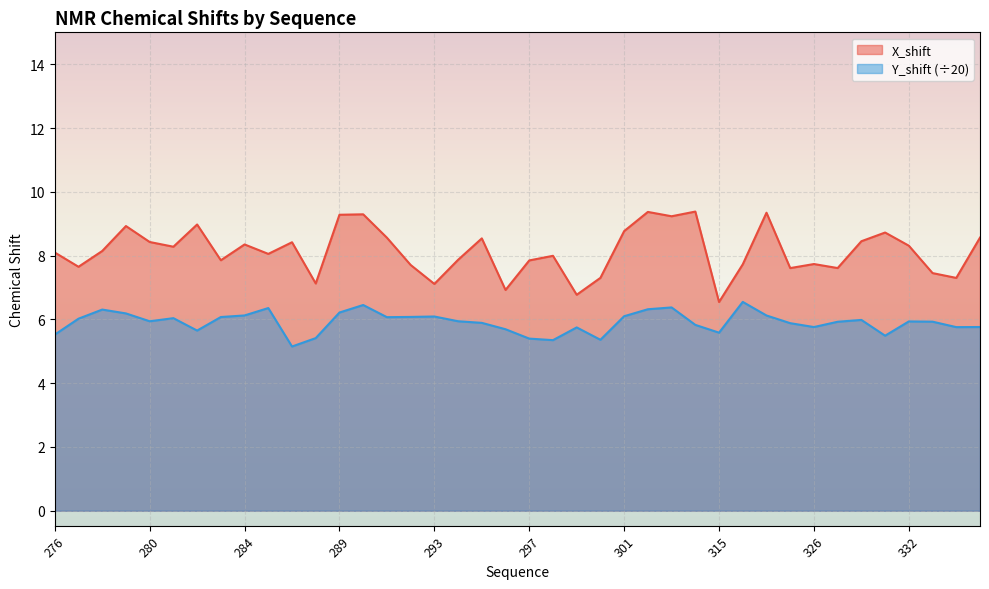

At which category does the chart reach its minimum across all series?

287